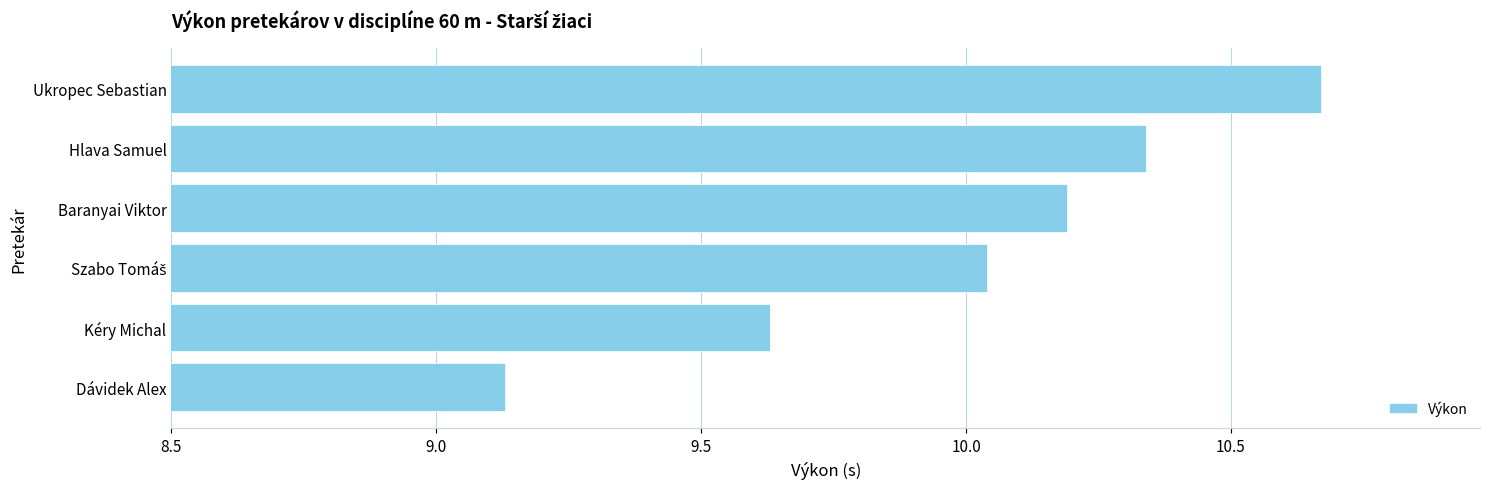

How many bars are there in total?

6